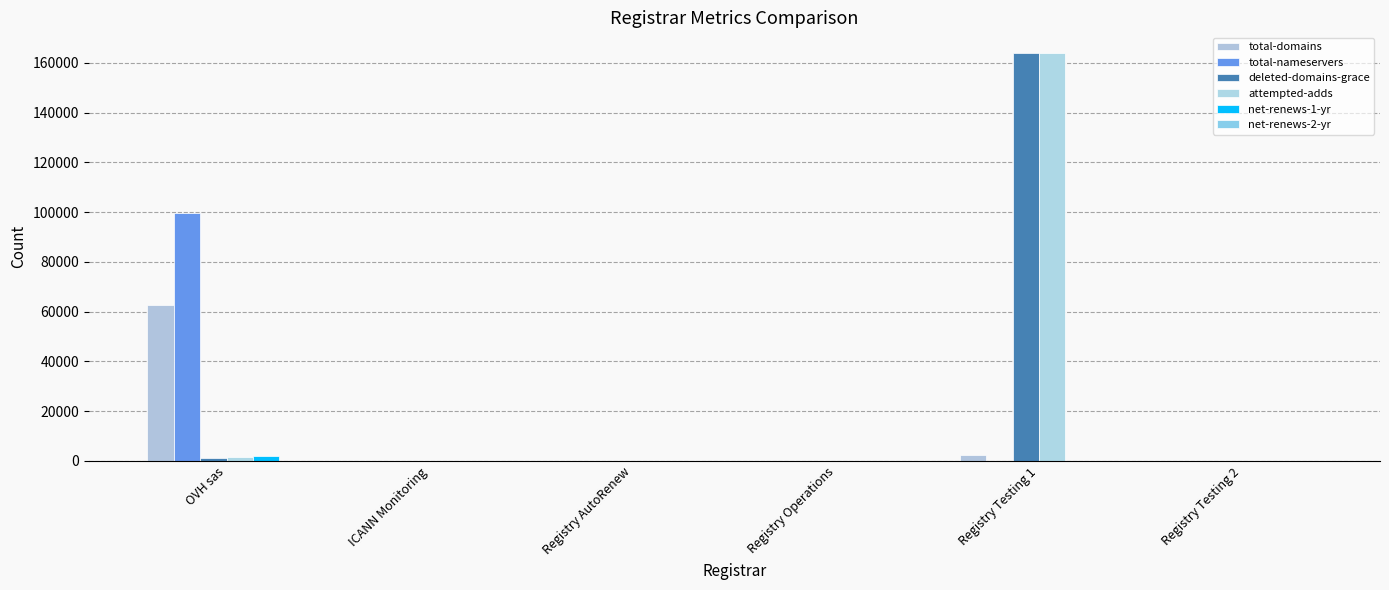

How many distinct data groups are displayed?

6